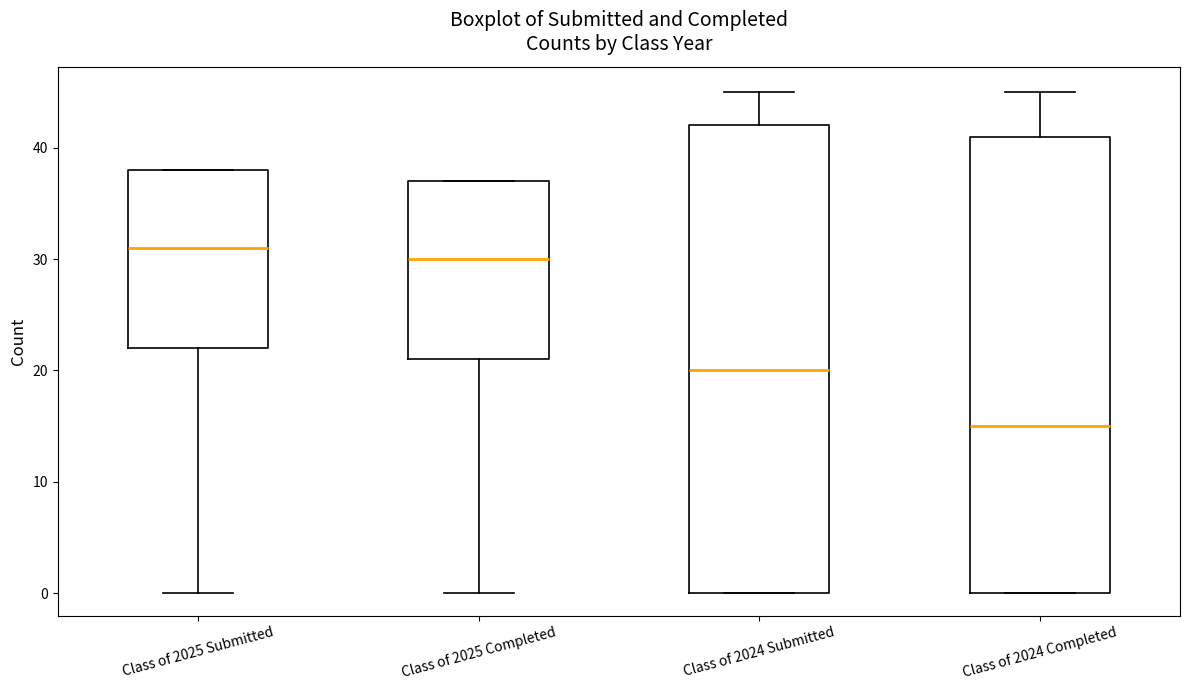

Reading left to right, transcribe this box plot: for each box, give where its median line is, the range the box spans, and where its two whiskers end, as read against the y-axis. The values are not printed on the chart, so give them approximately, as read against the axis.

Class of 2025 Submitted: median 31, box 22 to 38, whiskers 0 to 38
Class of 2025 Completed: median 30, box 21 to 37, whiskers 0 to 37
Class of 2024 Submitted: median 20, box 0 to 42, whiskers 0 to 45
Class of 2024 Completed: median 15, box 0 to 41, whiskers 0 to 45